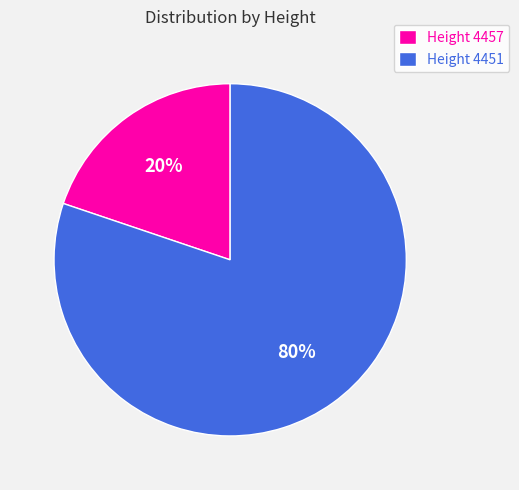

To the nearest percent, what percentage of the pie is Height 4451?

80%